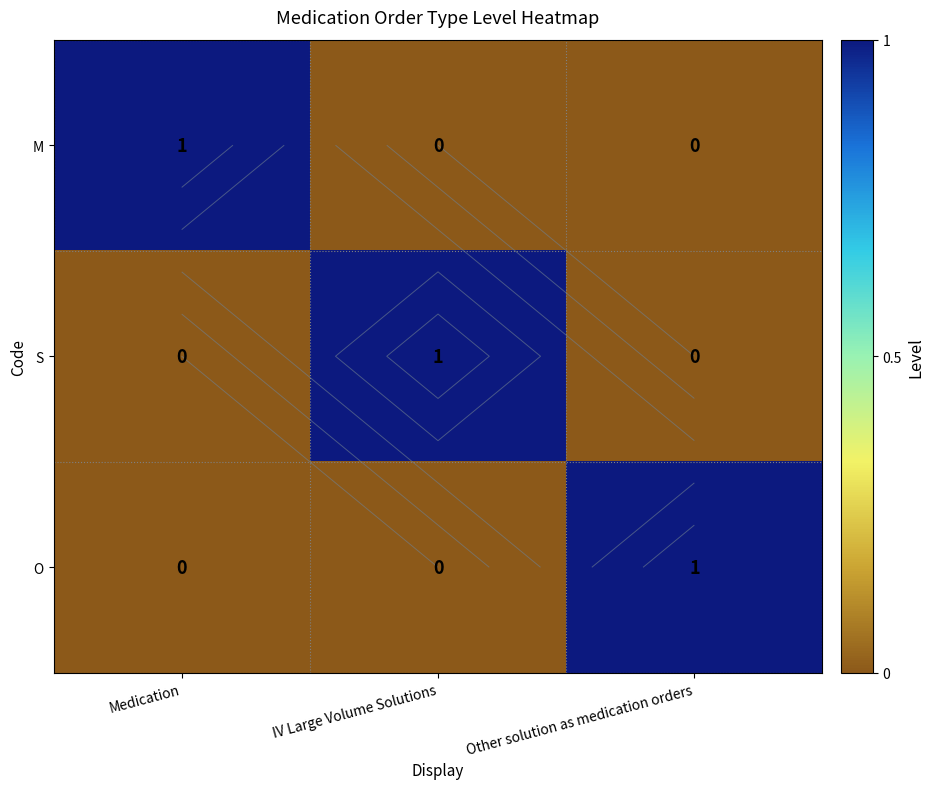

How many distinct data groups are displayed?

3